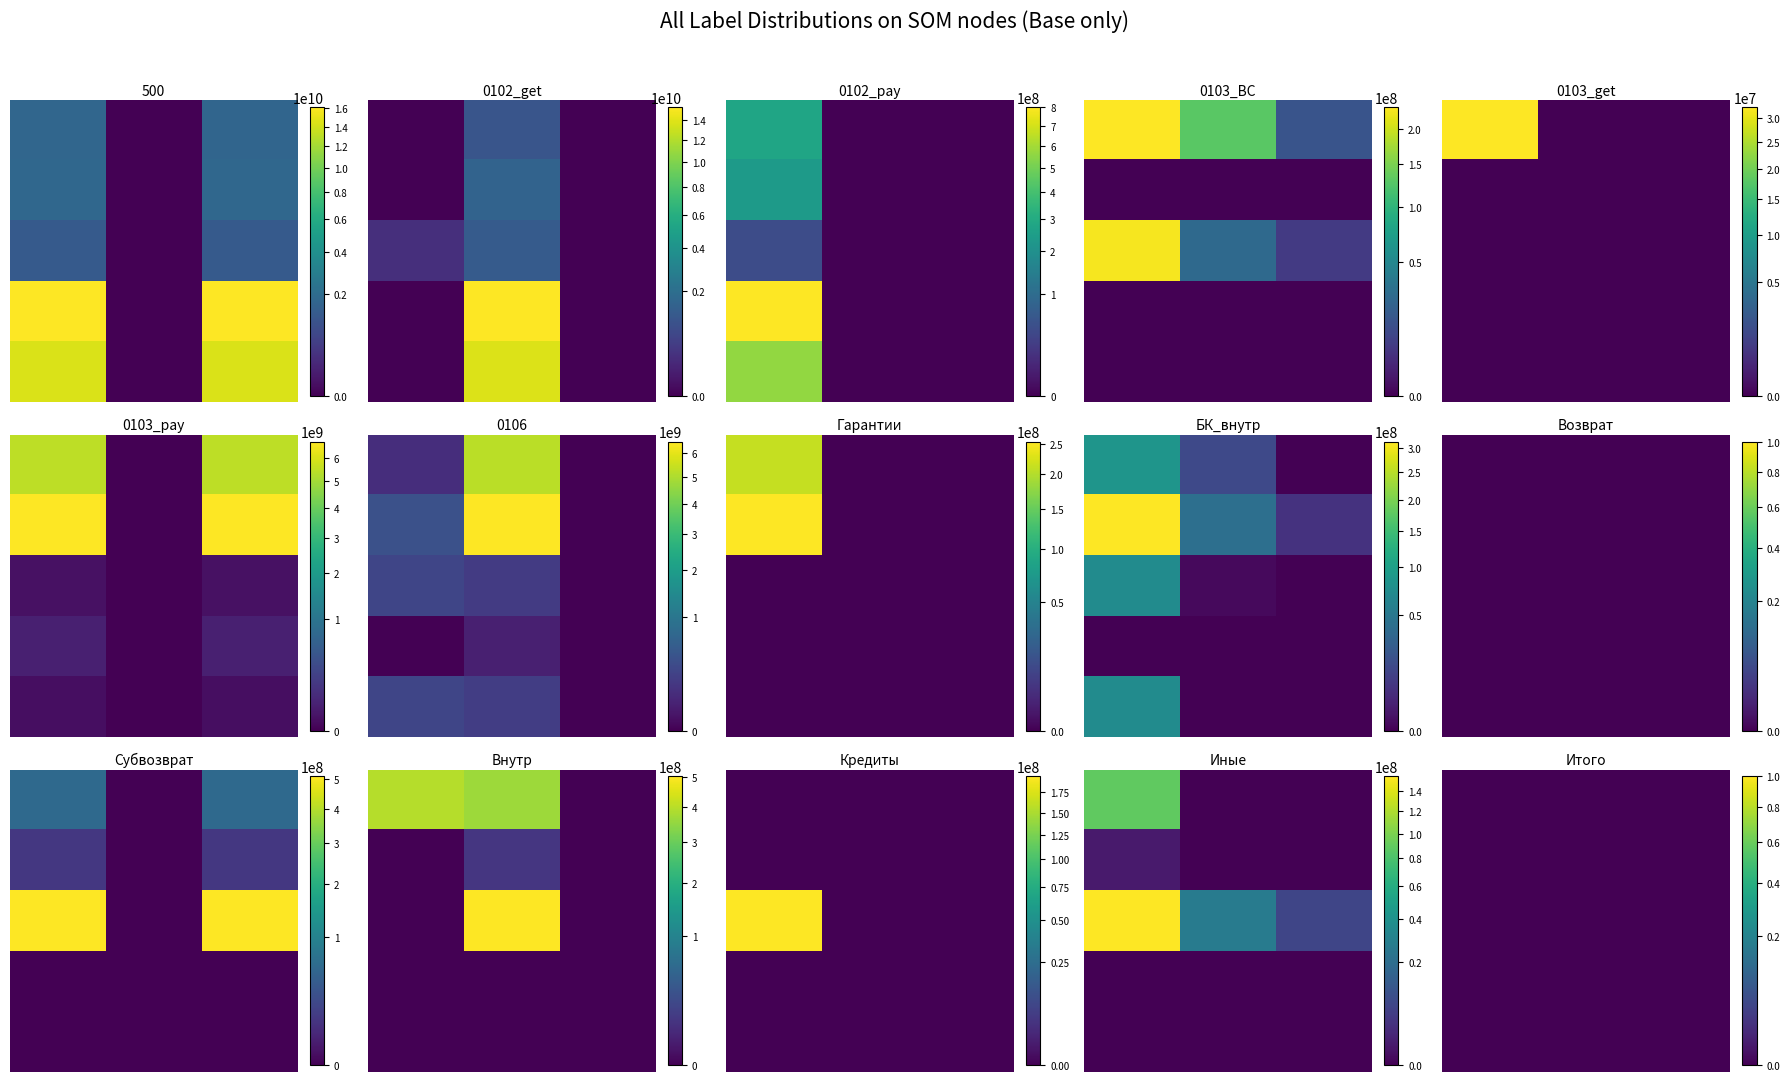

The value of 500 at 4 is 457676117.9. True or false?

False